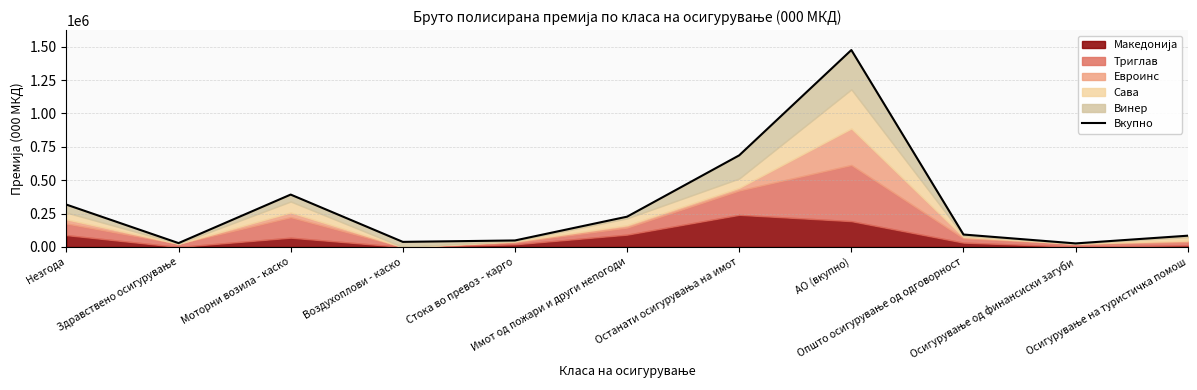

Reading left to right, extract all data points from this chart.

Незгода=317412	Здравствено осигурување=29049	Моторни возила - каско=392478	Воздухоплови - каско=38180	Стока во превоз - карго=48793	Имот од пожари и други непогоди=226933	Останати осигурувања на имот=686446	АО (вкупно)=1475383	Општо осигурување од одговорност=93152	Осигурување од финансиски загуби=26651	Осигурување на туристичка помош=84449